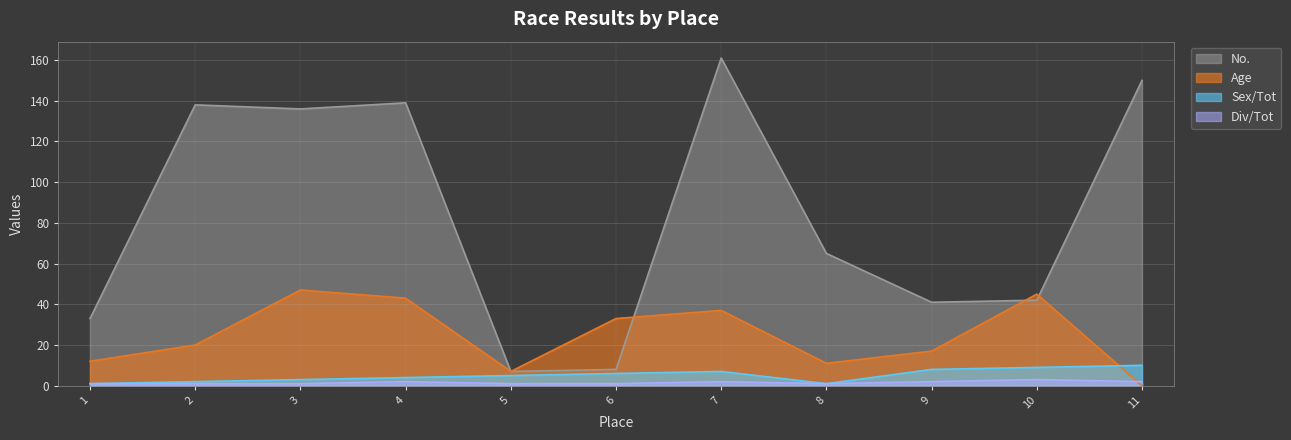

Reading left to right, what are all the values shown in this chart?

No.: 33	138	136	139	7	8	161	65	41	42	150
Age: 12	20	47	43	7	33	37	11	17	45	0
Sex/Tot: 1	2	3	4	5	6	7	1	8	9	10
Div/Tot: 1	1	1	2	1	1	2	1	2	3	2